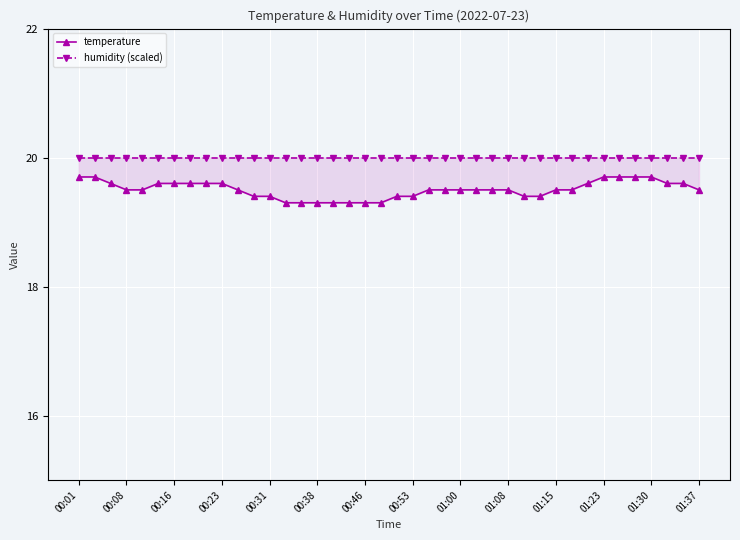

True or false: humidity (scaled) and temperature cross at least once.

False